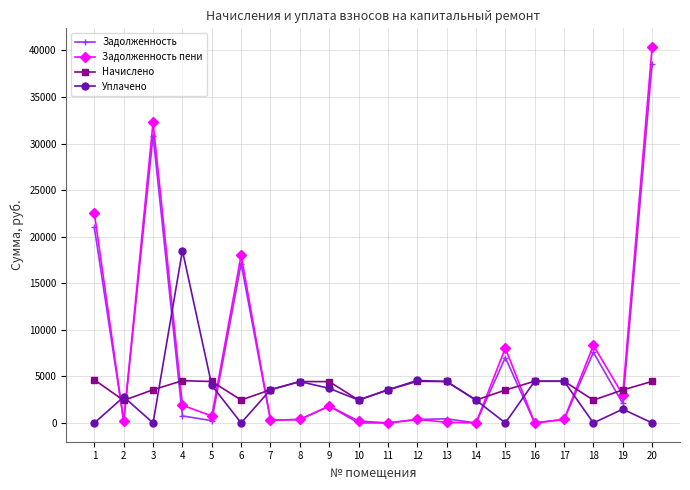

What is the greatest value displayed?

40358.3